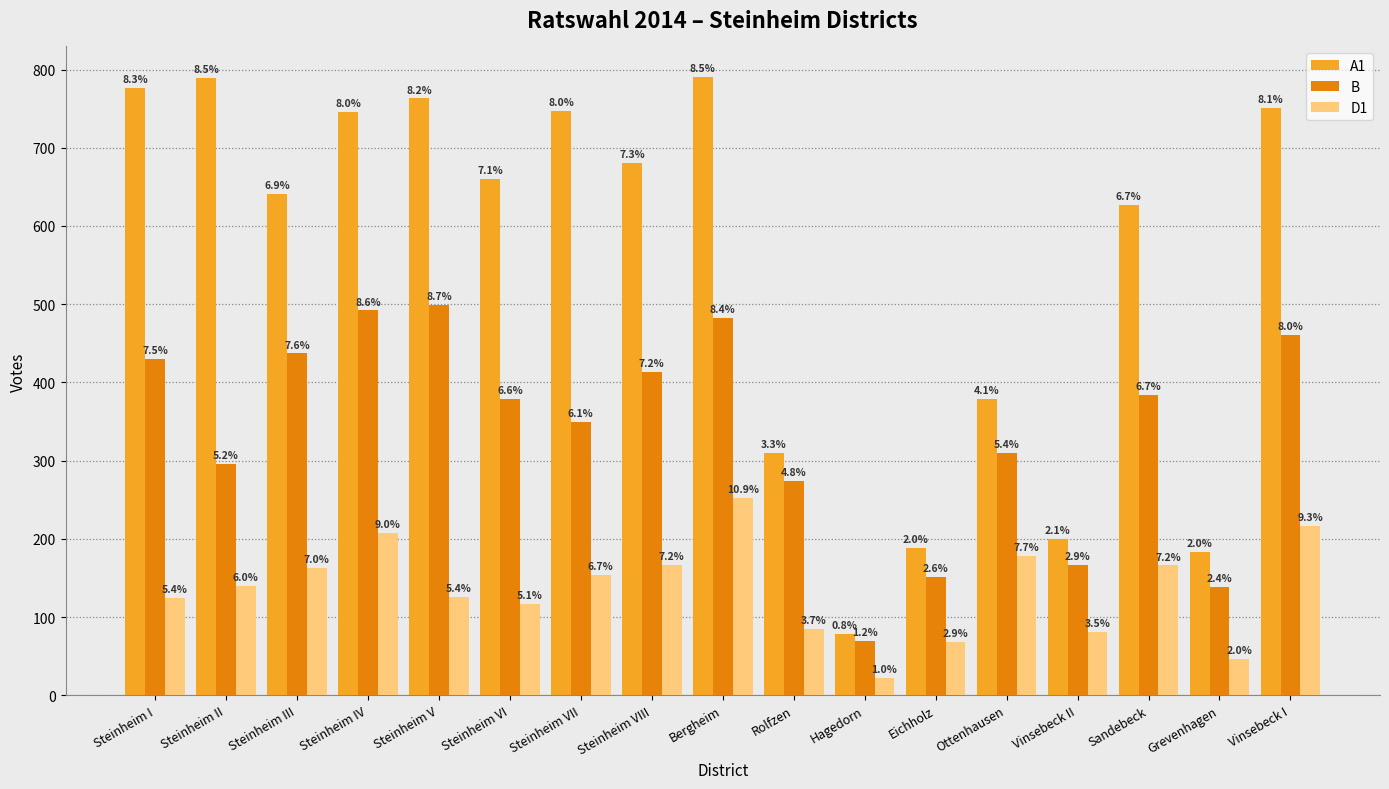

At Ottenhausen, list the series in order from smallest to largest.

D1, B, A1